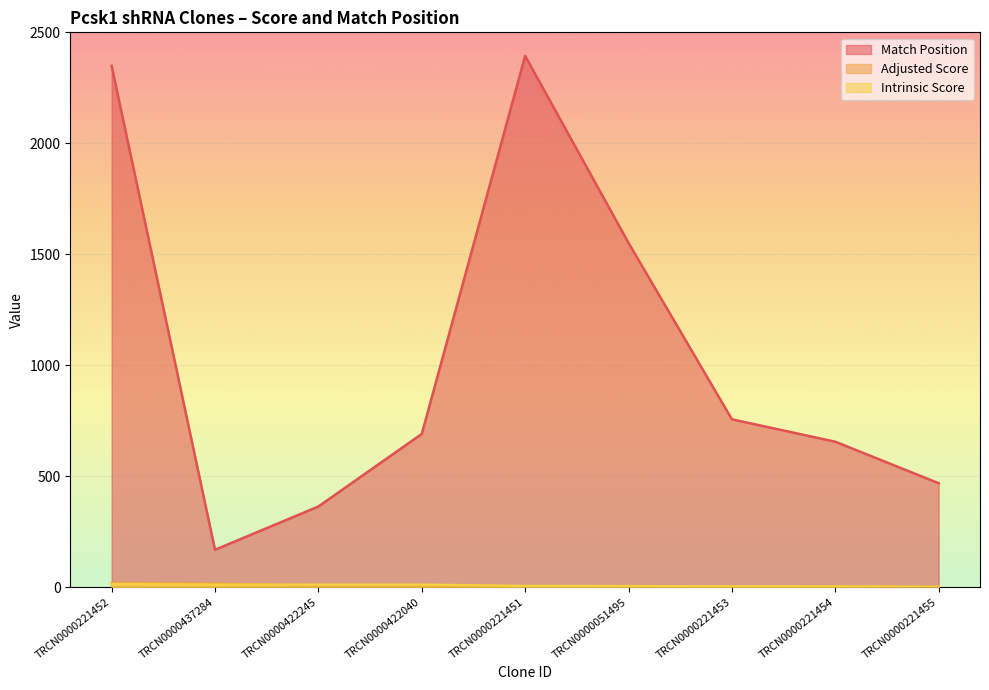

What are all the series names shown in the legend?

Match Position, Adjusted Score, Intrinsic Score